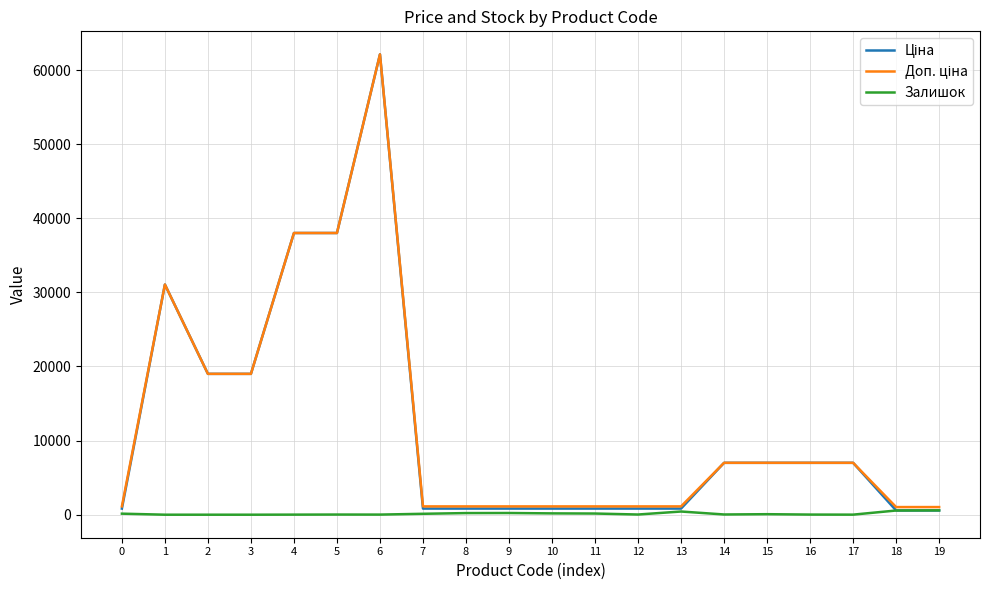

At which category is the sum across all series the highest?

6